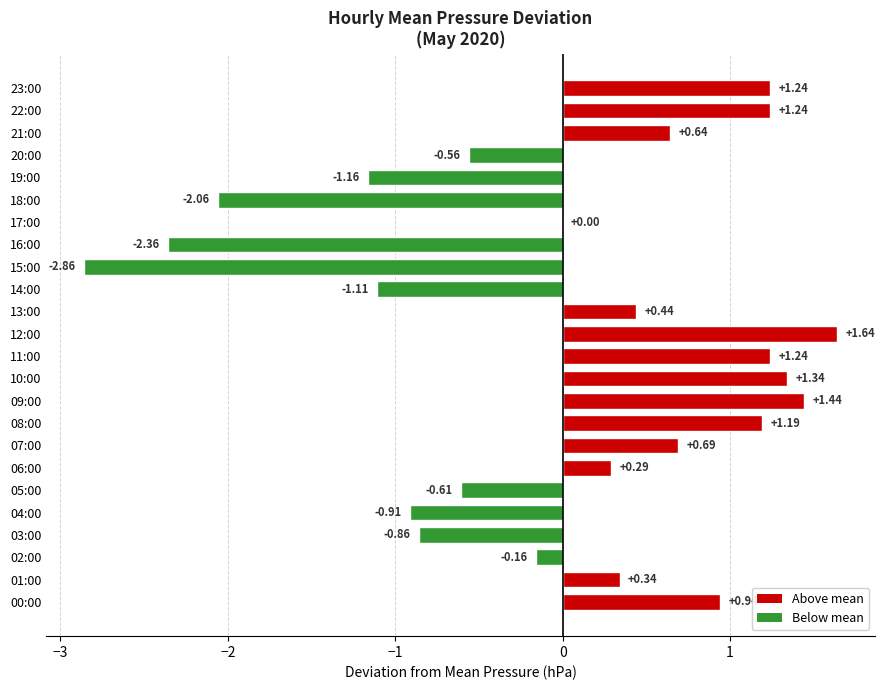

Between 00:00 and 20:00, which is larger?

00:00